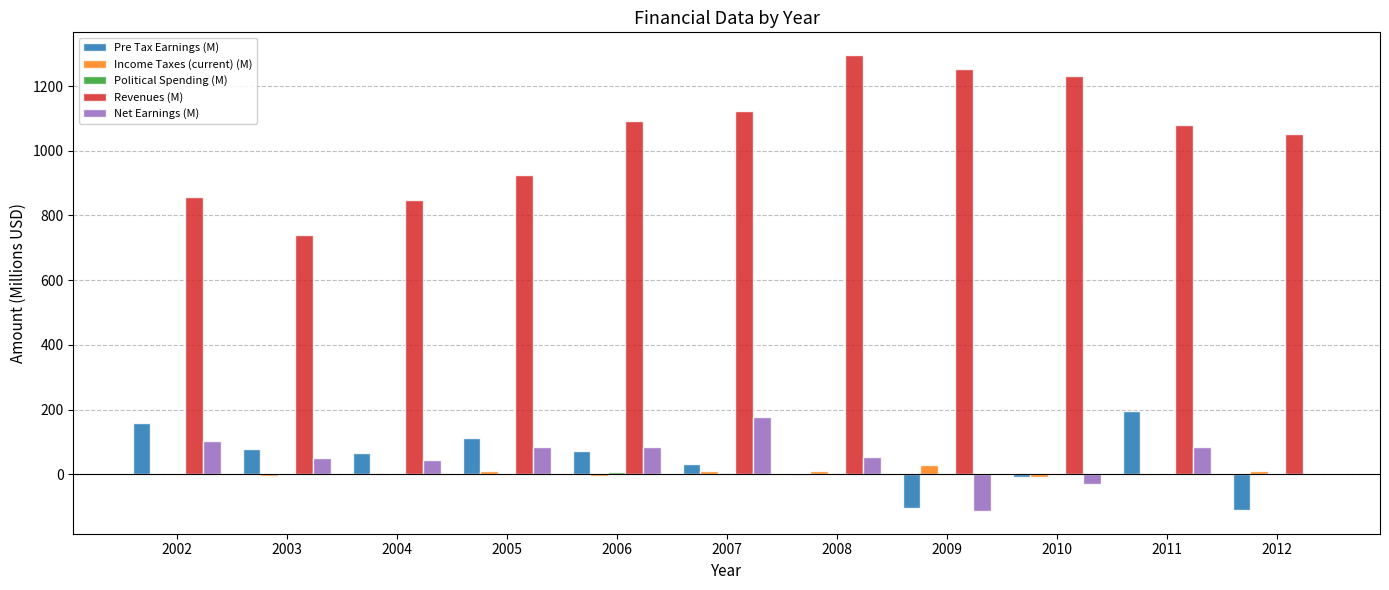

Which series has the largest total across all categories?

Revenues (M)